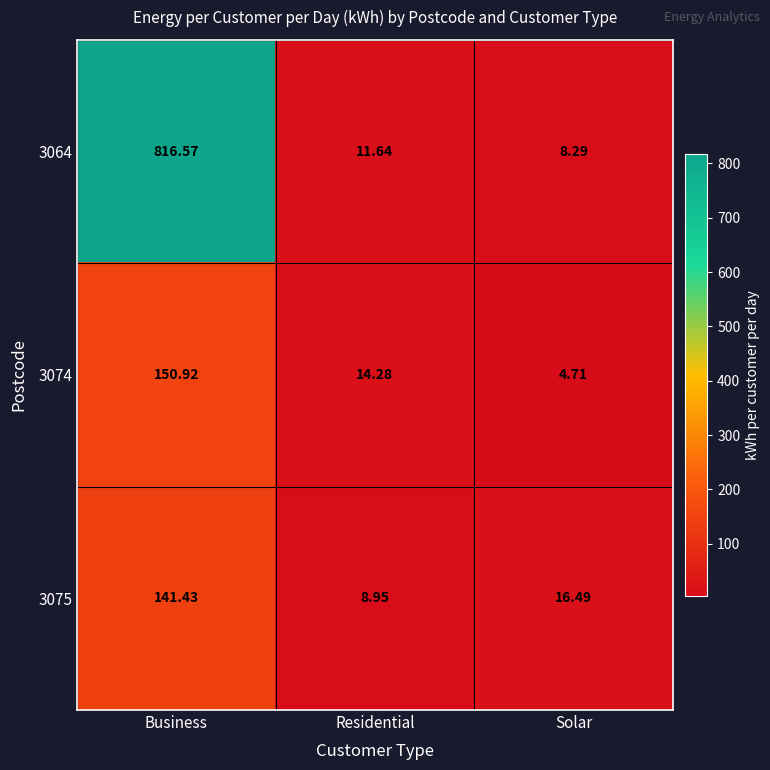

Which series has the largest total across all categories?

3064